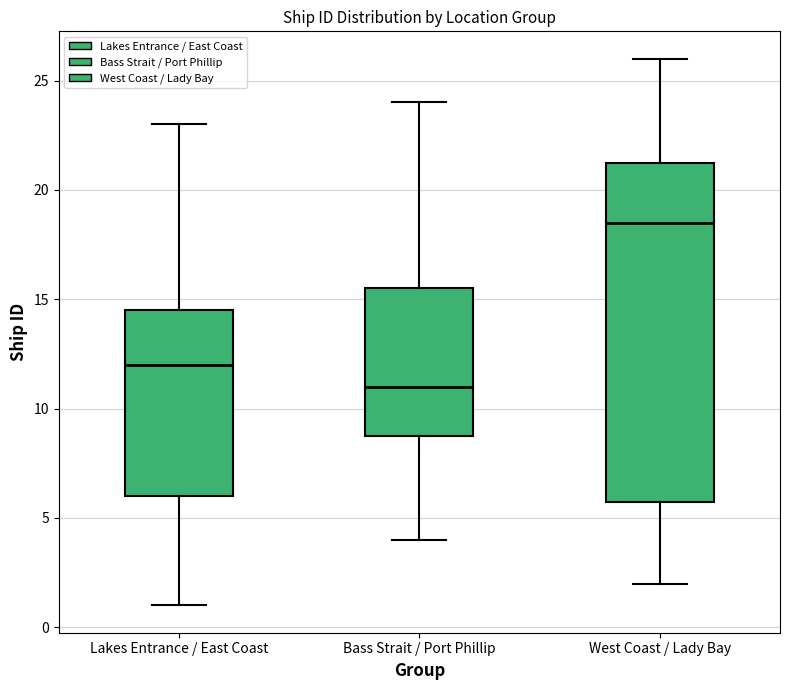

Reading left to right, read every box against the y-axis: the position of its median line, the range the box covers, and the ends of its whiskers. The values are not printed on the chart, so give them approximately, as read against the axis.

Lakes Entrance / East Coast: median 12.0, box 6.0 to 14.5, whiskers 1.0 to 23.0
Bass Strait / Port Phillip: median 11.0, box 9.0 to 15.5, whiskers 4.0 to 24.0
West Coast / Lady Bay: median 18.5, box 6.0 to 21.5, whiskers 2.0 to 26.0